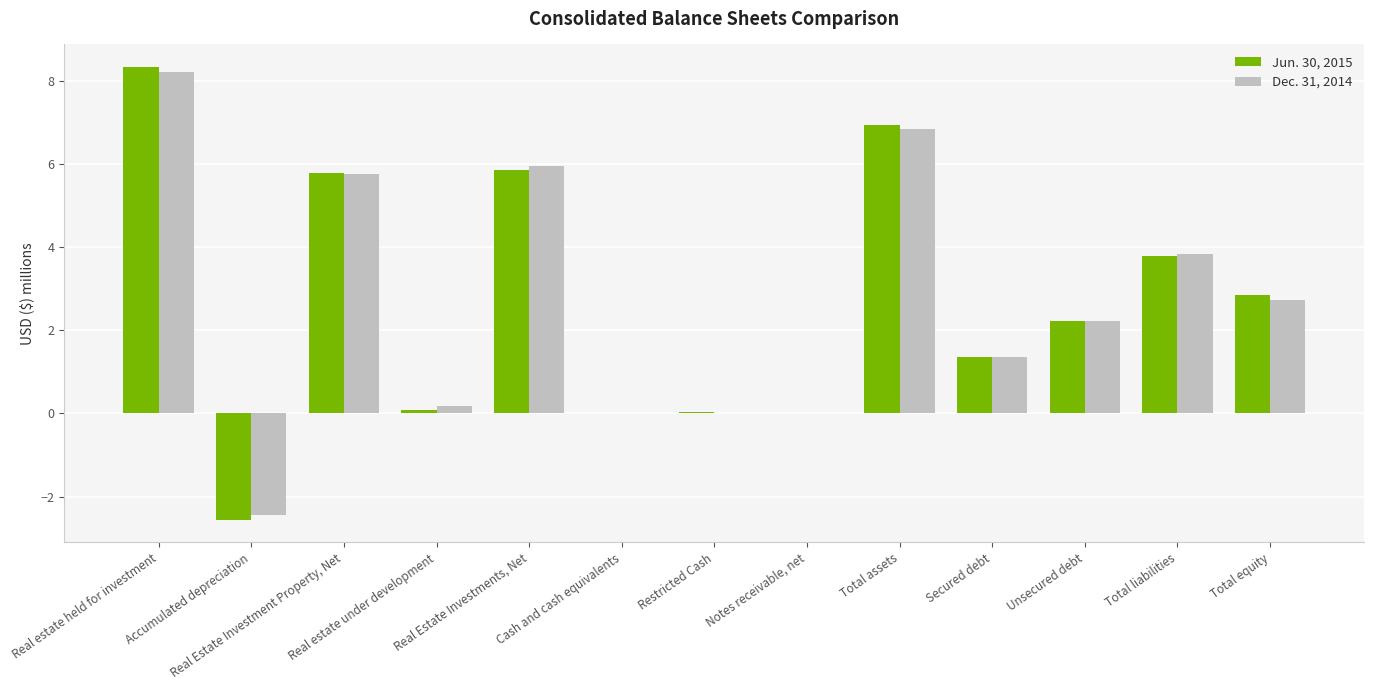

Which series has the widest spread of values?

Jun. 30, 2015